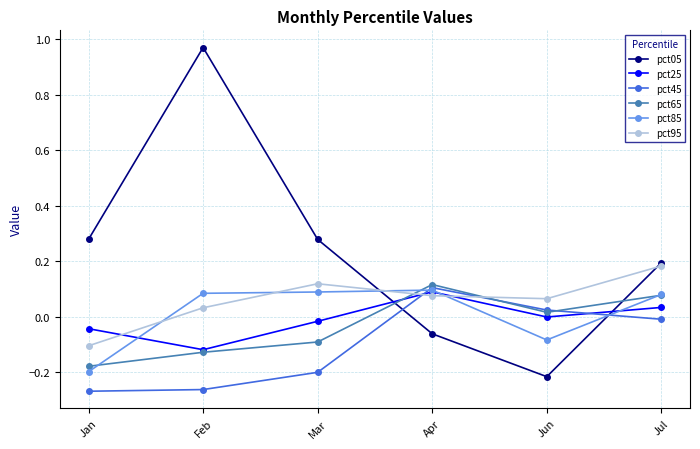

How many interior local peaks does the pct25 series have?

1